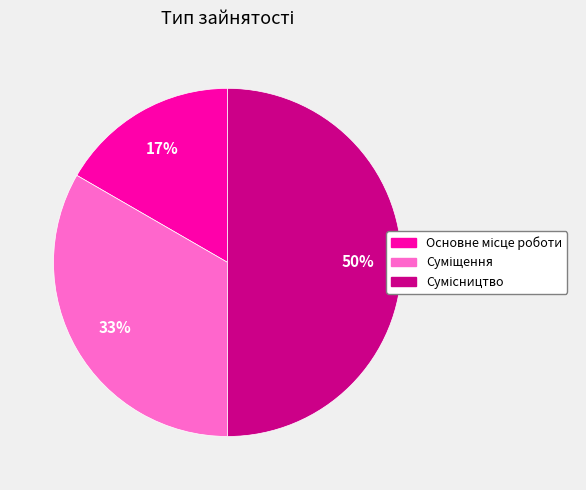

How many slices are in this pie chart?

3